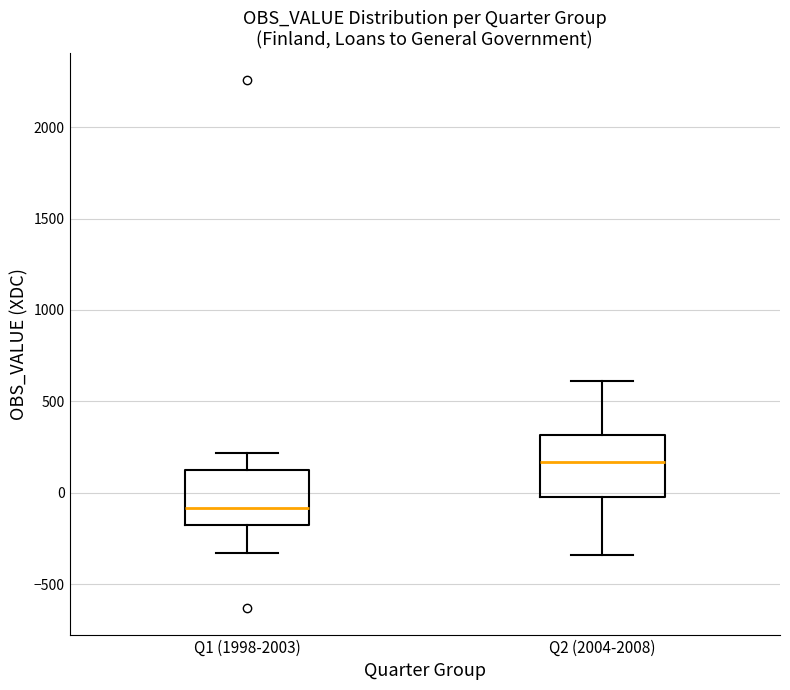

Reading left to right, transcribe this box plot: for each box, give where its median line is, the range the box spans, and where its two whiskers end, as read against the y-axis. The values are not printed on the chart, so give them approximately, as read against the axis.

Q1 (1998-2003): median -100, box -150 to 150, whiskers -350 to 200
Q2 (2004-2008): median 150, box 0 to 300, whiskers -350 to 600